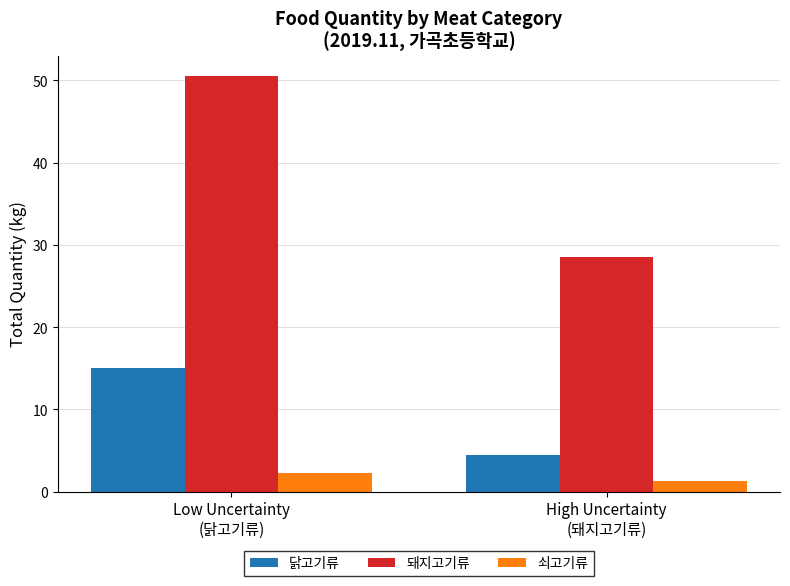

Rank the series at Low Uncertainty
(닭고기류) from lowest to highest value.

쇠고기류, 닭고기류, 돼지고기류